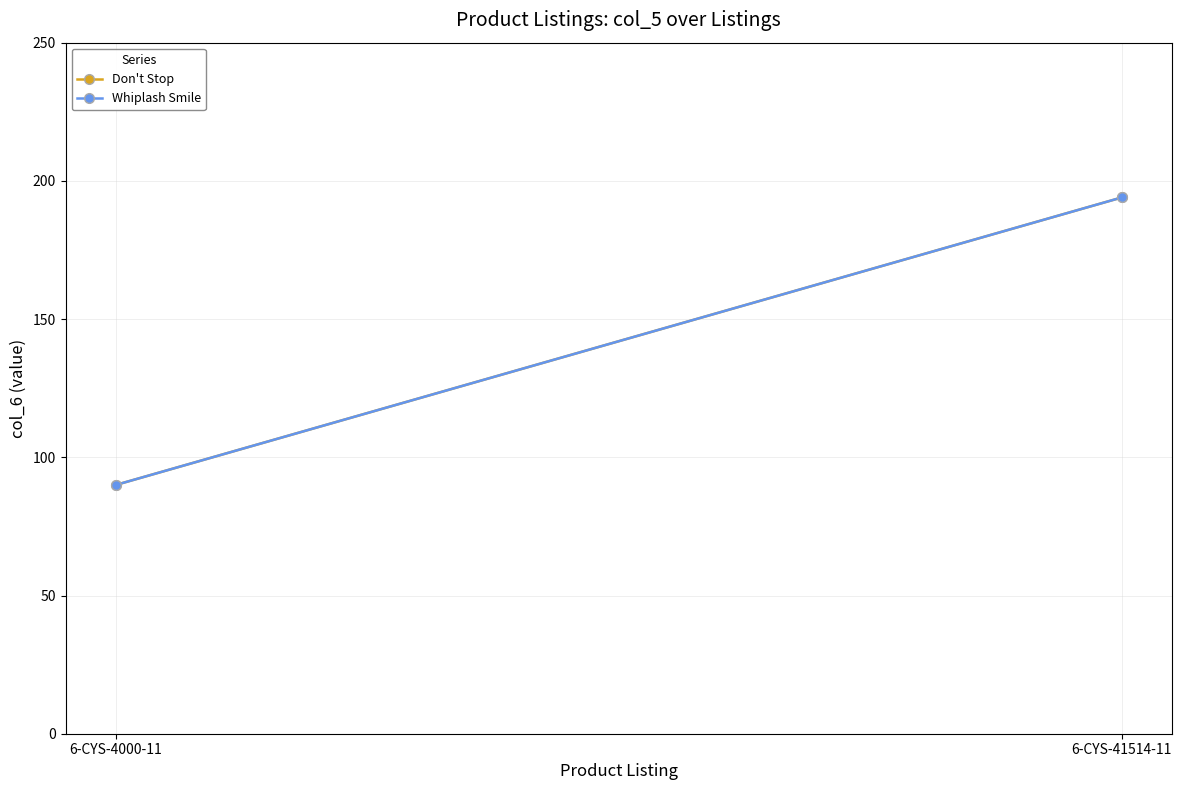

What is the sum of the Whiplash Smile values at 6-CYS-41514-11 and 6-CYS-4000-11?

284